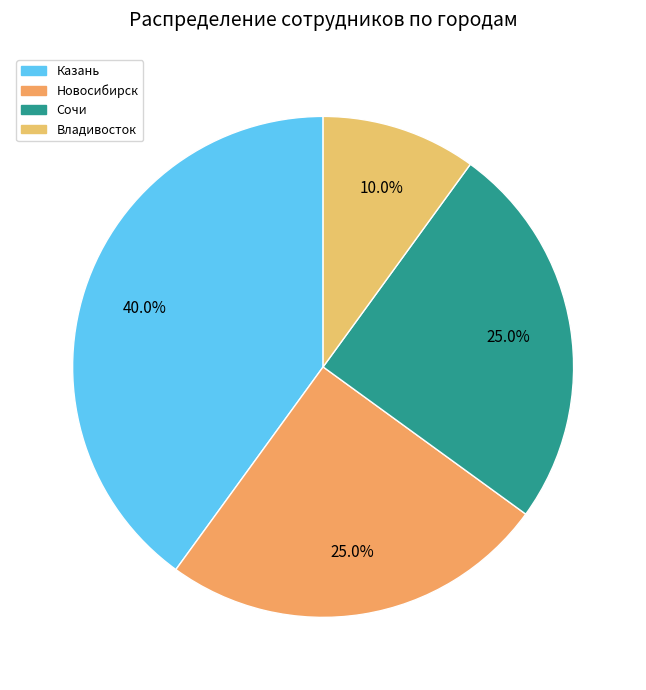

What percentage is NOT represented by Сочи?

75.0%